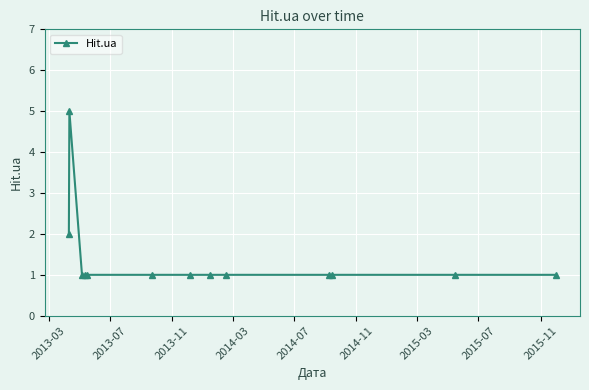

Count the values in the range 1 to 2.

12